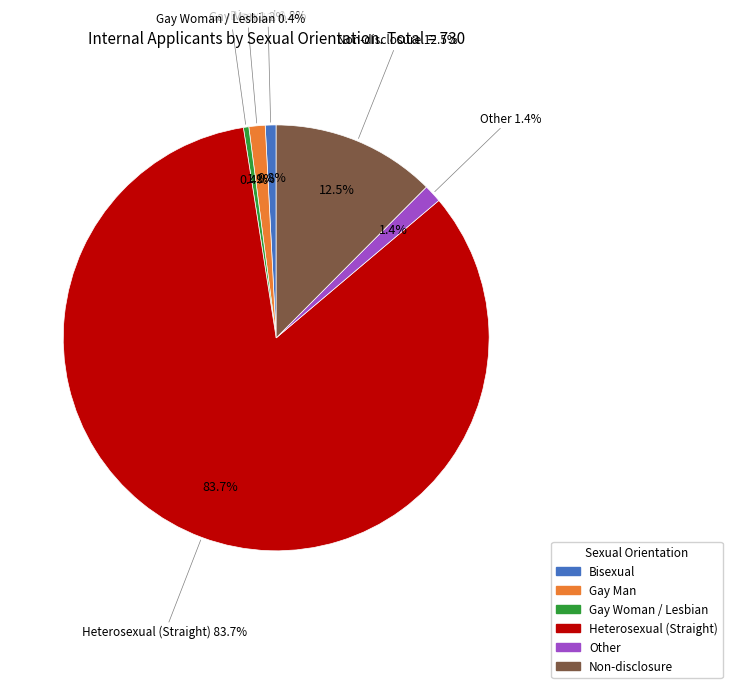

To the nearest percent, what is the combined percentage of Gay Man and Non-disclosure?

14%